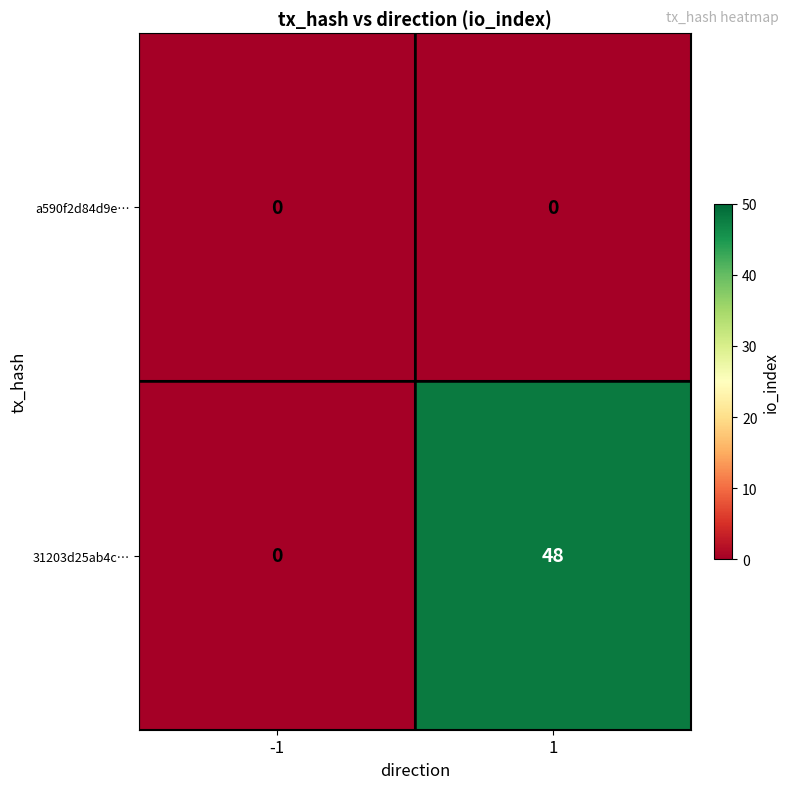

What is the greatest value displayed?

48